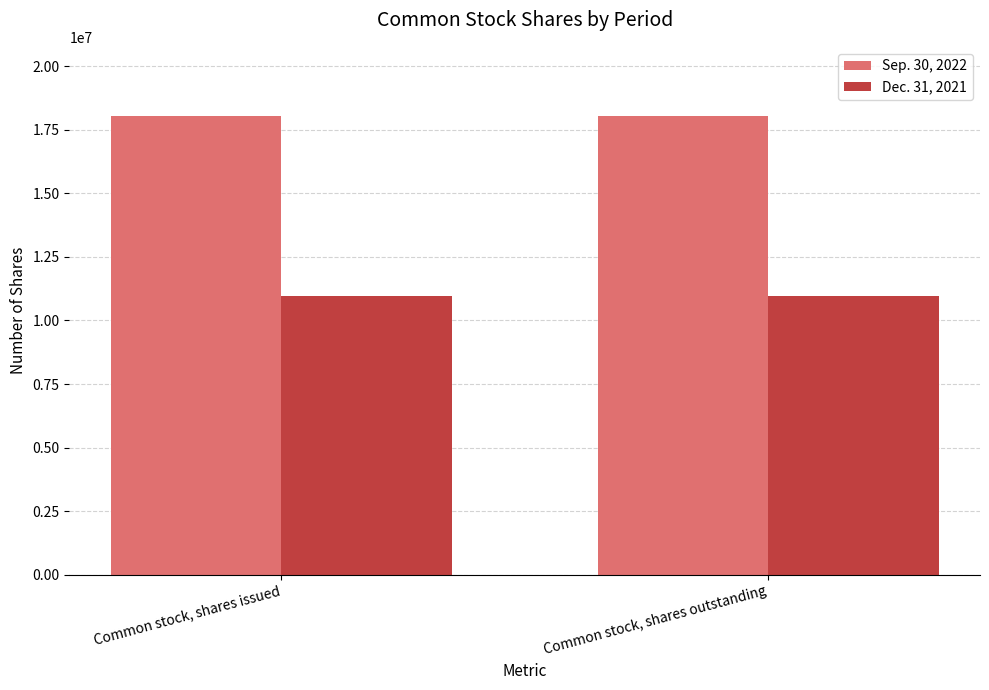

True or false: Sep. 30, 2022 has a value of 10743417 at Common stock, shares outstanding.

False